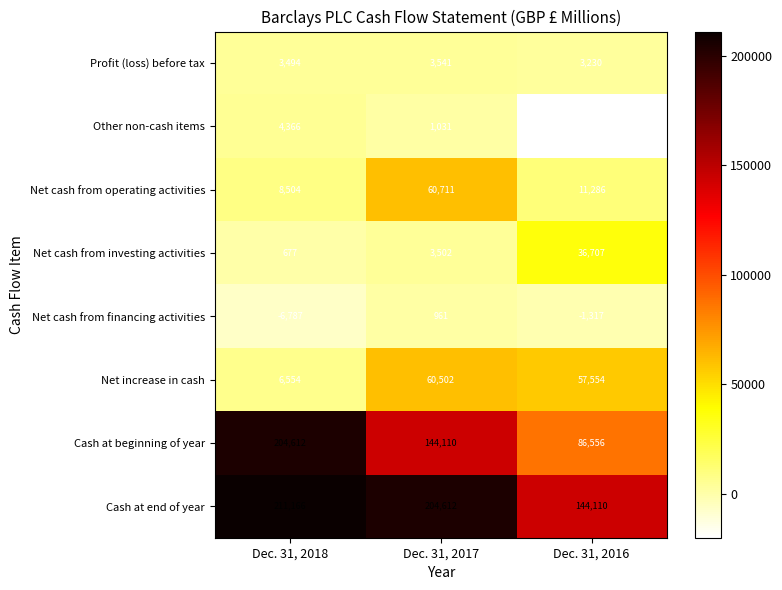

The Net increase in cash series shows 19547 at Dec. 31, 2017. True or false?

False